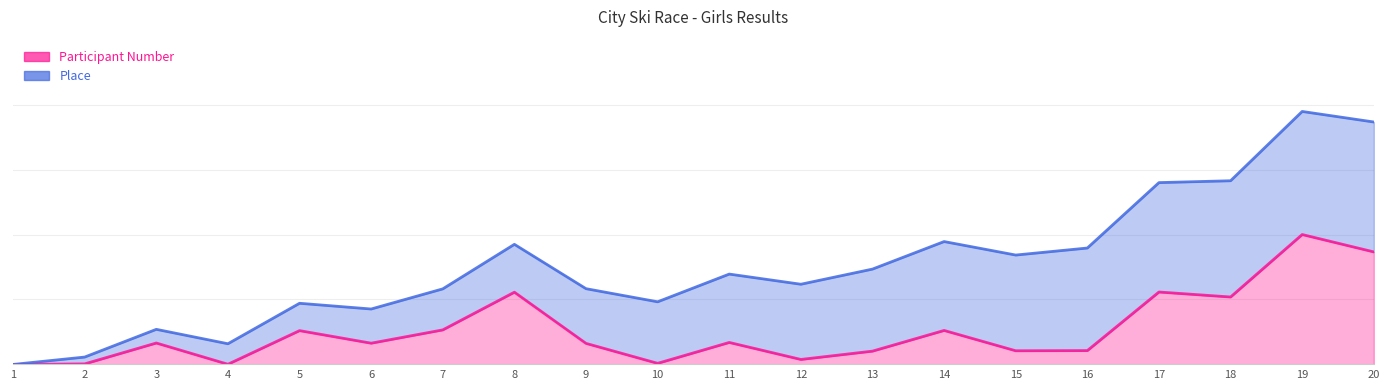

Reading left to right, what are all the values shown in this chart?

0.0	0.0	0.2	0.0	0.3	0.2	0.3	0.6	0.2	0.0	0.2	0.0	0.1	0.3	0.1	0.1	0.6	0.5	1.0	0.9